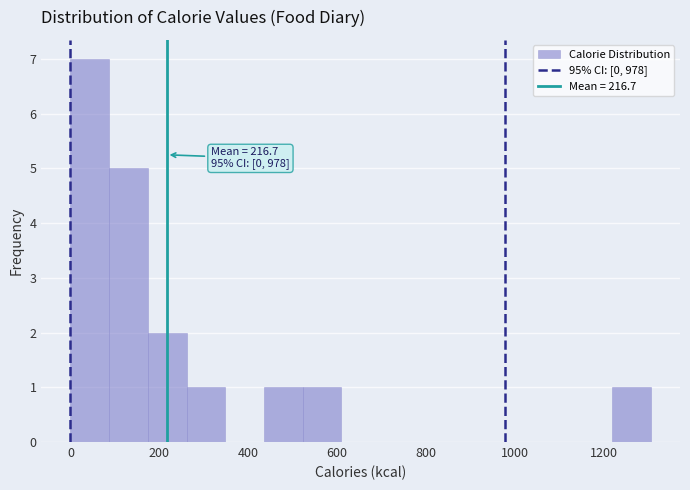

Which range on the x-axis has the tallest bar?

0 to 80